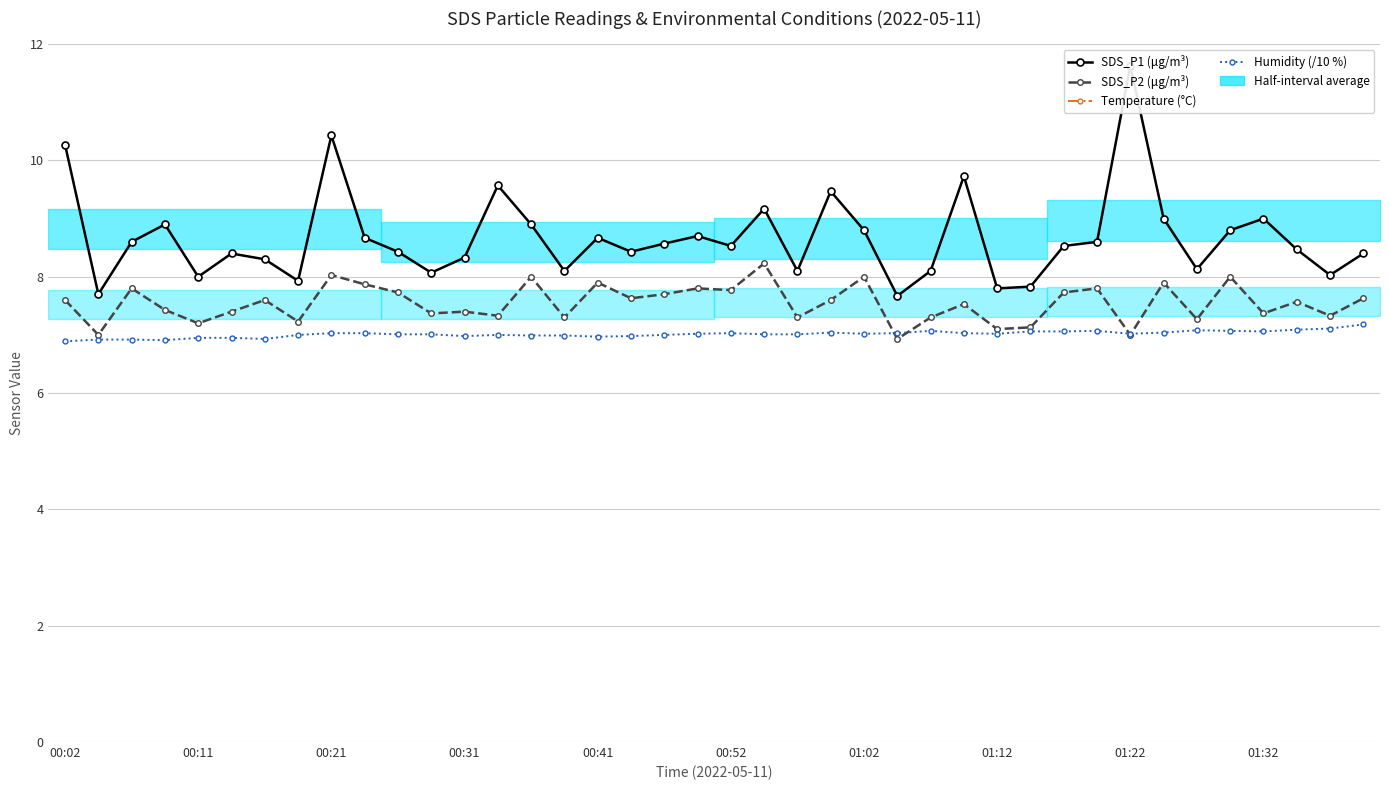

Is the value of Temperature (°C) at 13 greater than the value of SDS_P1 (μg/m³) at 32?

Yes